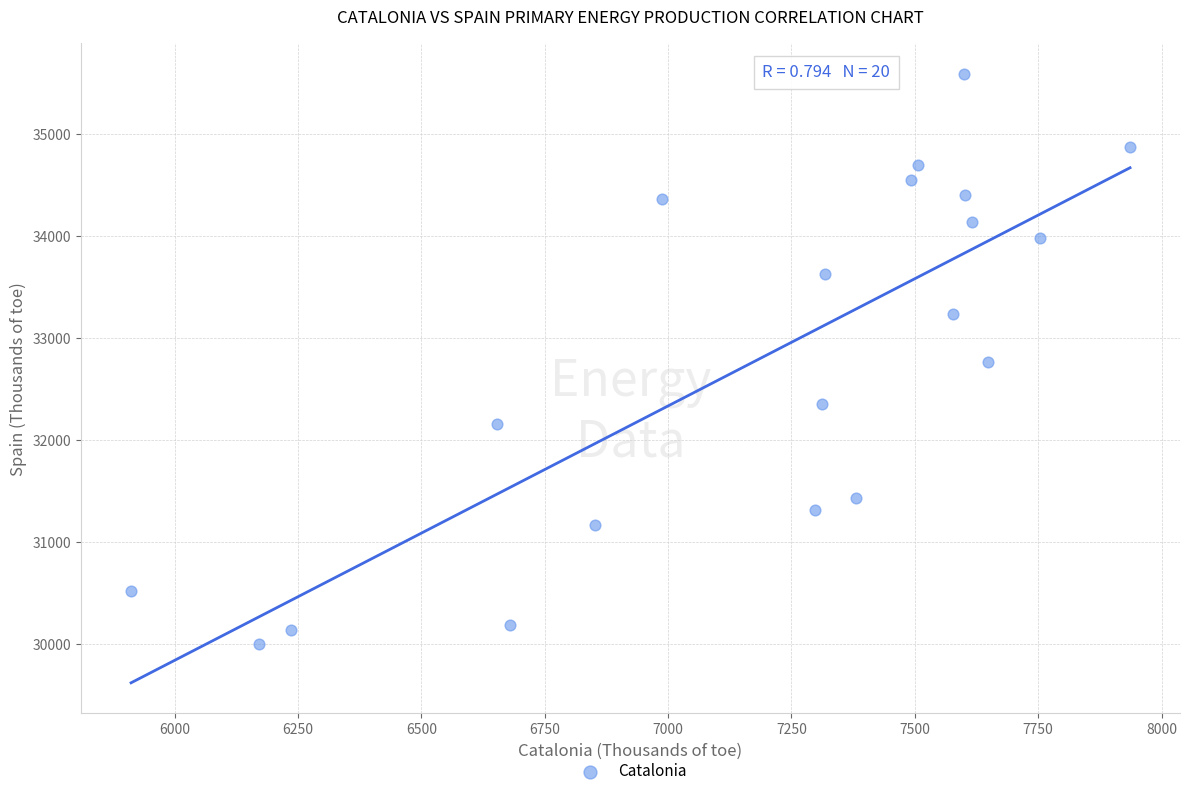

What is the range of Y values (max minus min)?

5590